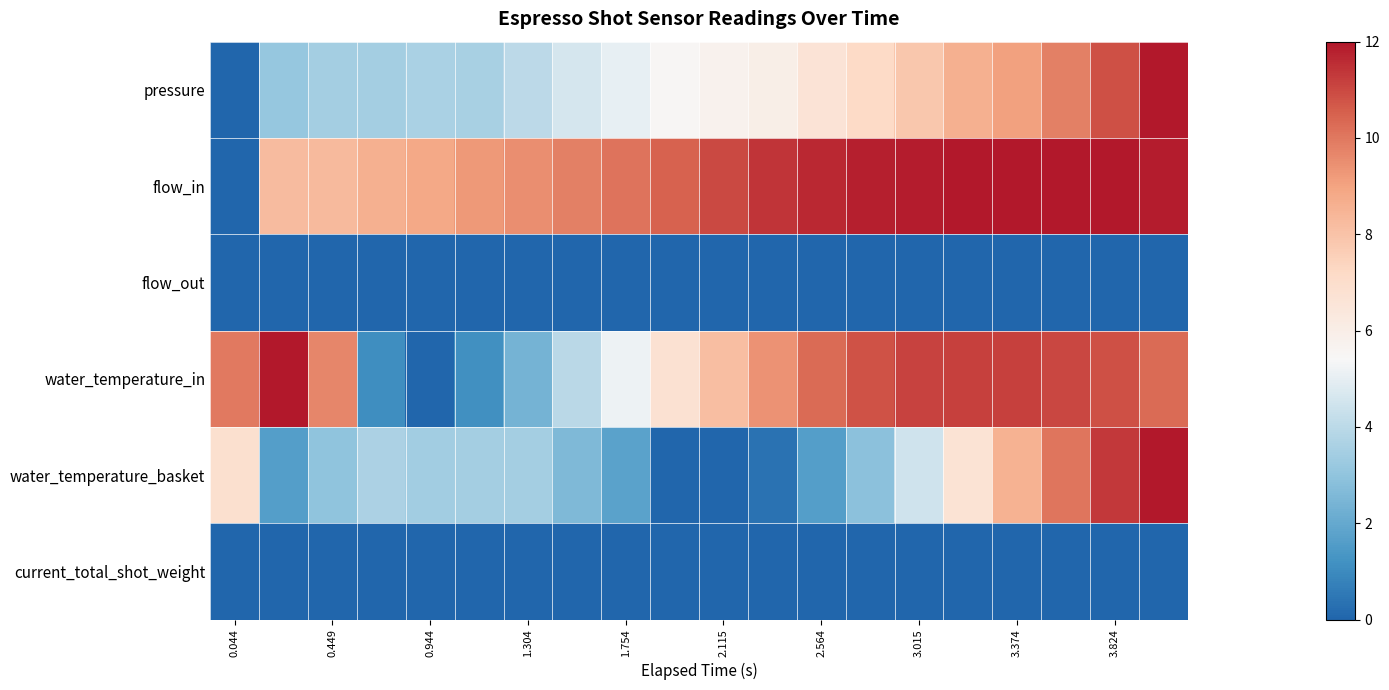

Which series has the largest total across all categories?

flow_in